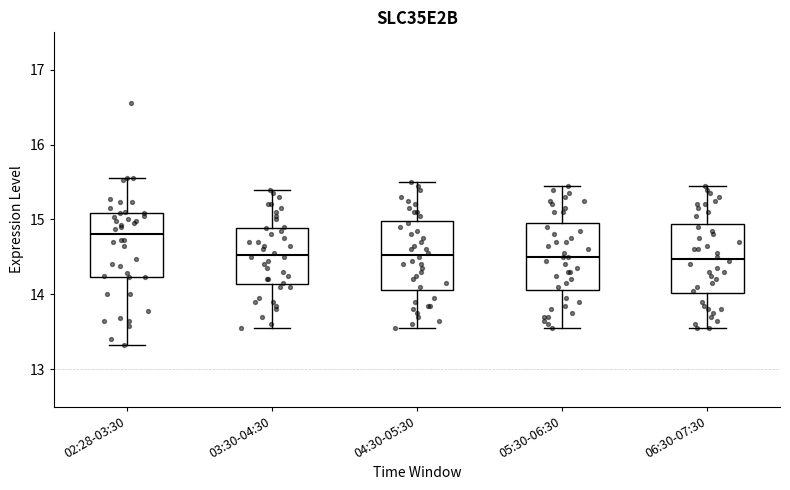

Reading left to right, read every box against the y-axis: the position of its median line, the range the box covers, and the ends of its whiskers. The values are not printed on the chart, so give them approximately, as read against the axis.

02:28-03:30: median 14.8, box 14.2 to 15.1, whiskers 13.3 to 15.6
03:30-04:30: median 14.5, box 14.1 to 14.9, whiskers 13.6 to 15.4
04:30-05:30: median 14.5, box 14.1 to 15.0, whiskers 13.6 to 15.5
05:30-06:30: median 14.5, box 14.1 to 15.0, whiskers 13.6 to 15.5
06:30-07:30: median 14.5, box 14.0 to 14.9, whiskers 13.6 to 15.5